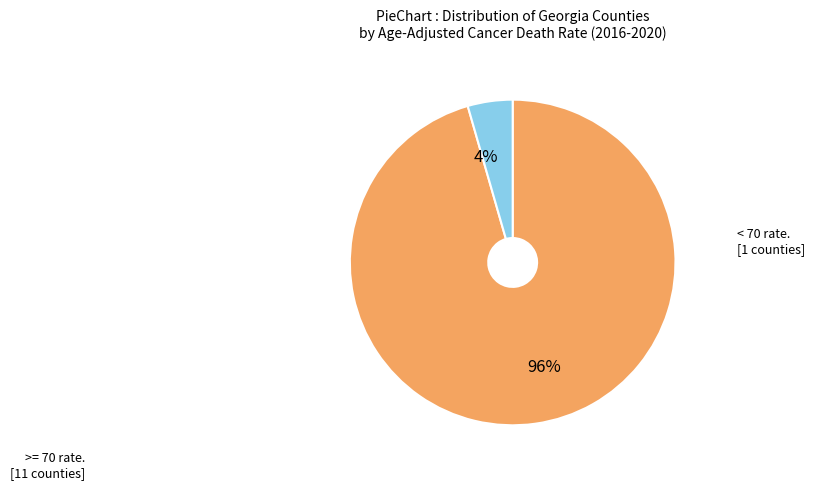

Count the number of slices in the pie.

2